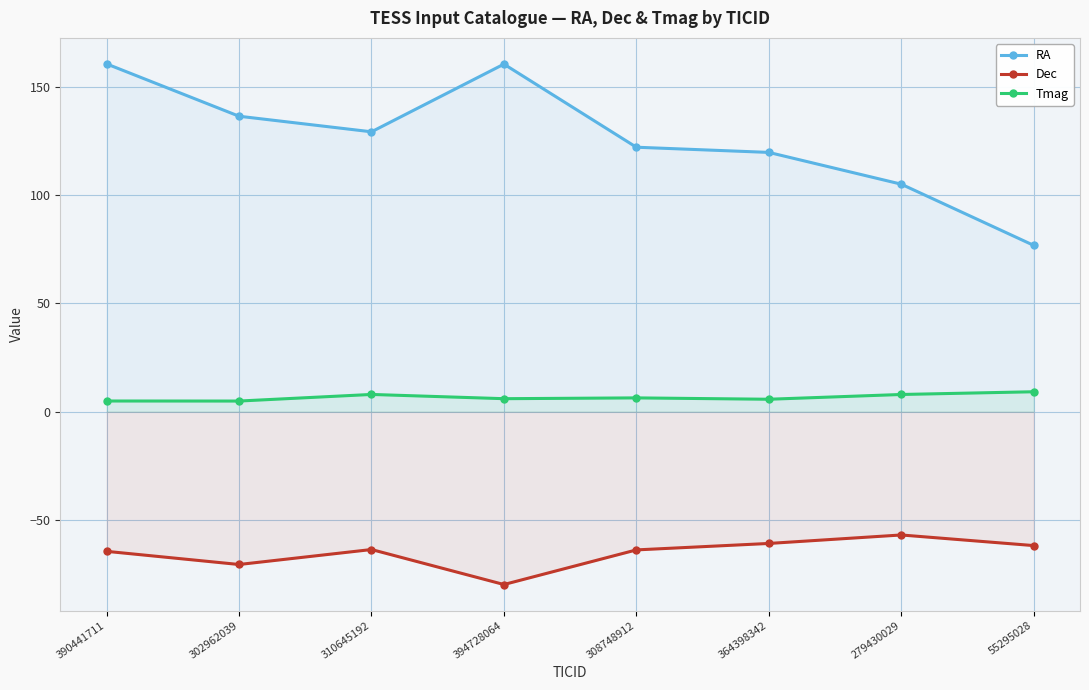

Which series has the largest total across all categories?

RA